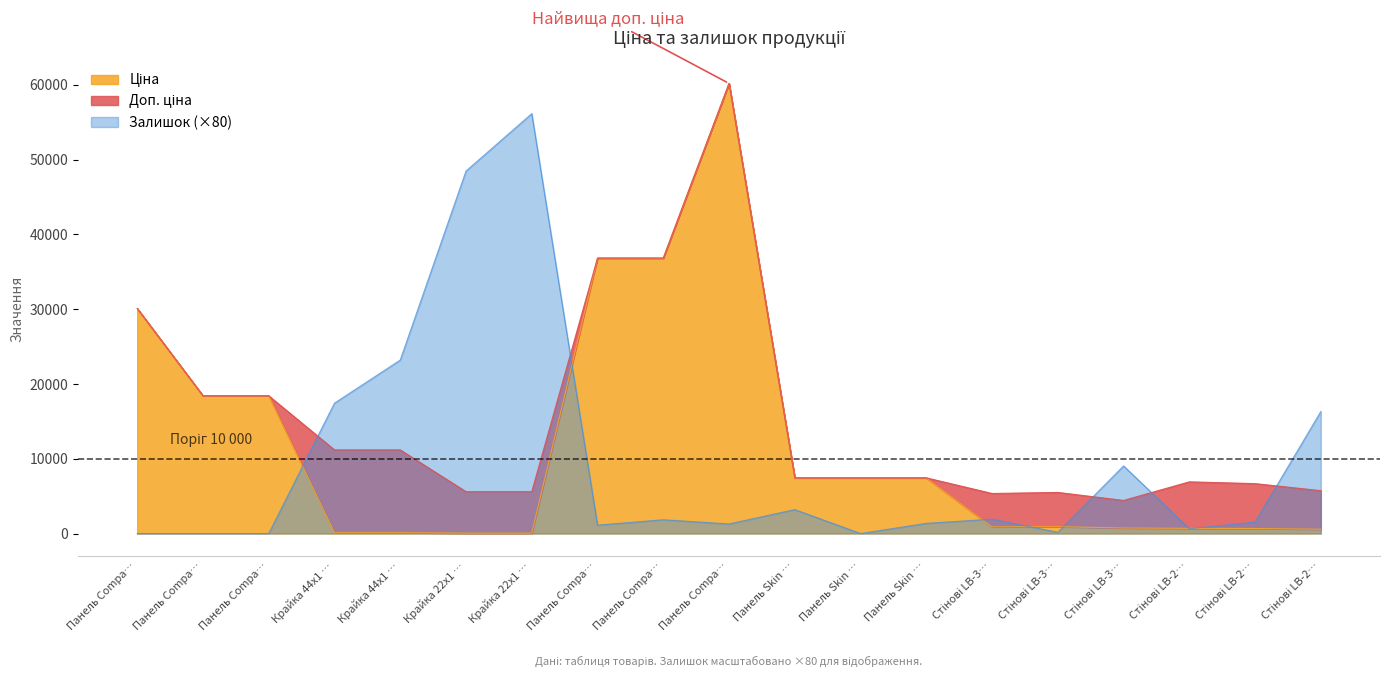

Which has a higher value, Панель Compa… or Стінові LB-3…?

Панель Compa…